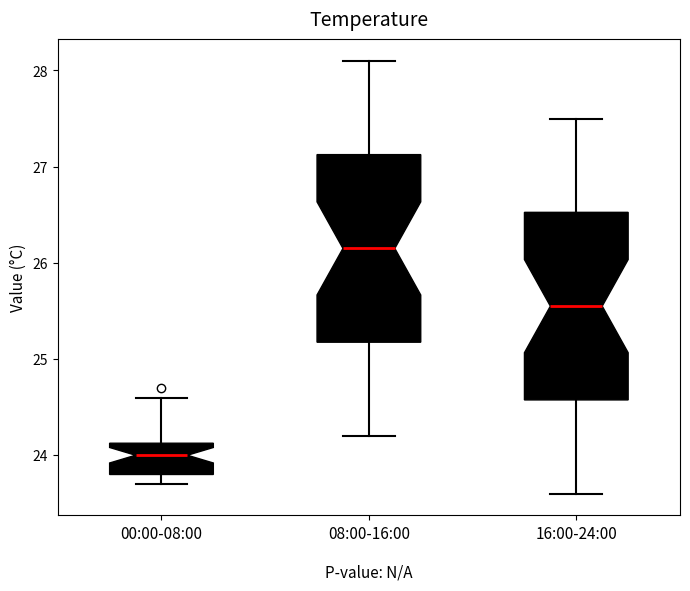

Reading left to right, transcribe this box plot: for each box, give where its median line is, the range the box spans, and where its two whiskers end, as read against the y-axis. The values are not printed on the chart, so give them approximately, as read against the axis.

00:00-08:00: median 24.0, box 23.8 to 24.1, whiskers 23.7 to 24.6
08:00-16:00: median 26.2, box 25.2 to 27.1, whiskers 24.2 to 28.1
16:00-24:00: median 25.6, box 24.6 to 26.5, whiskers 23.6 to 27.5